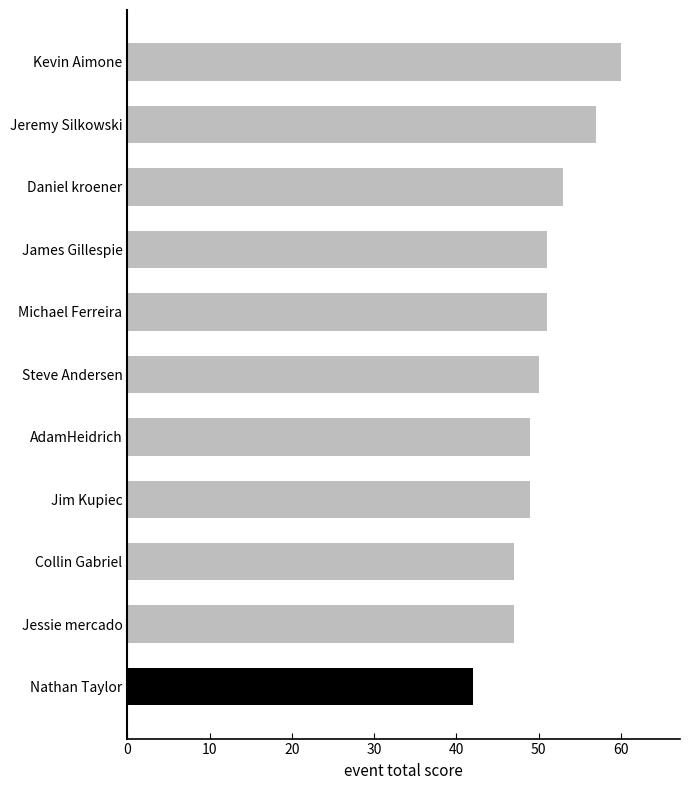

How many data points are less than 50?

5